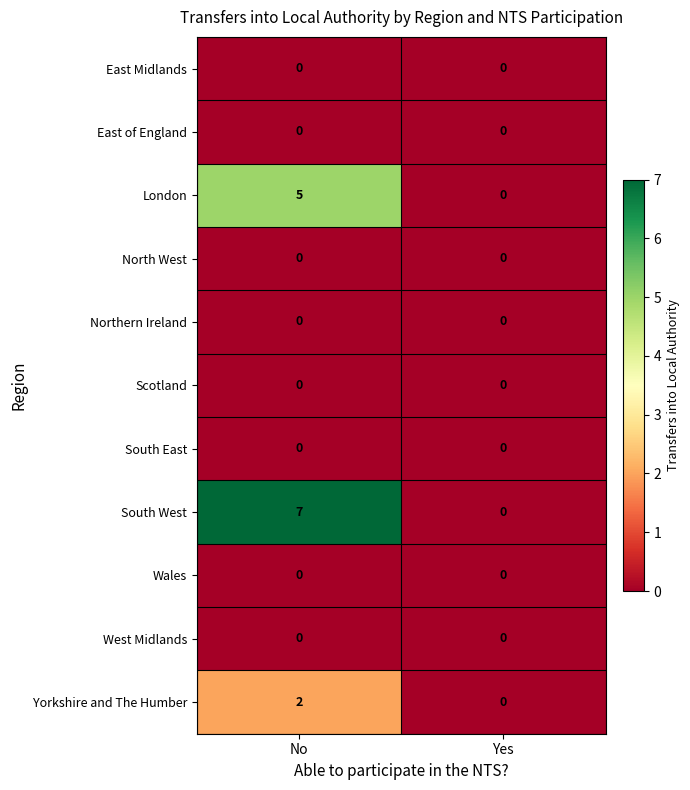

What is the difference between the highest and lowest values at No?

7